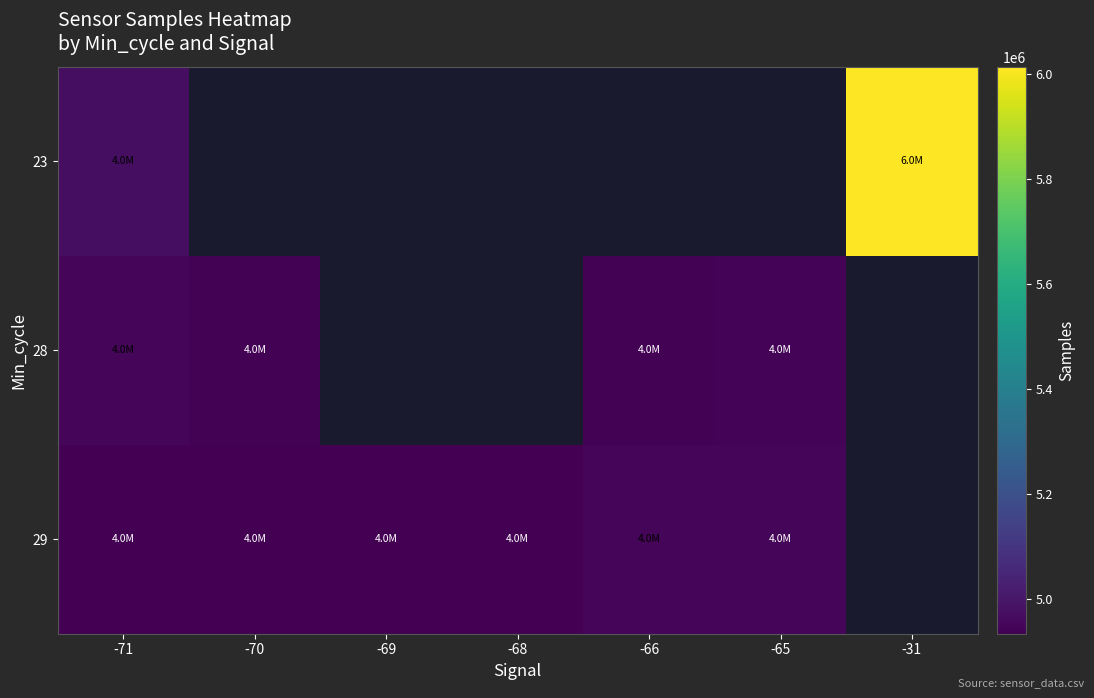

How many data points in 28 are above 4939894?

2